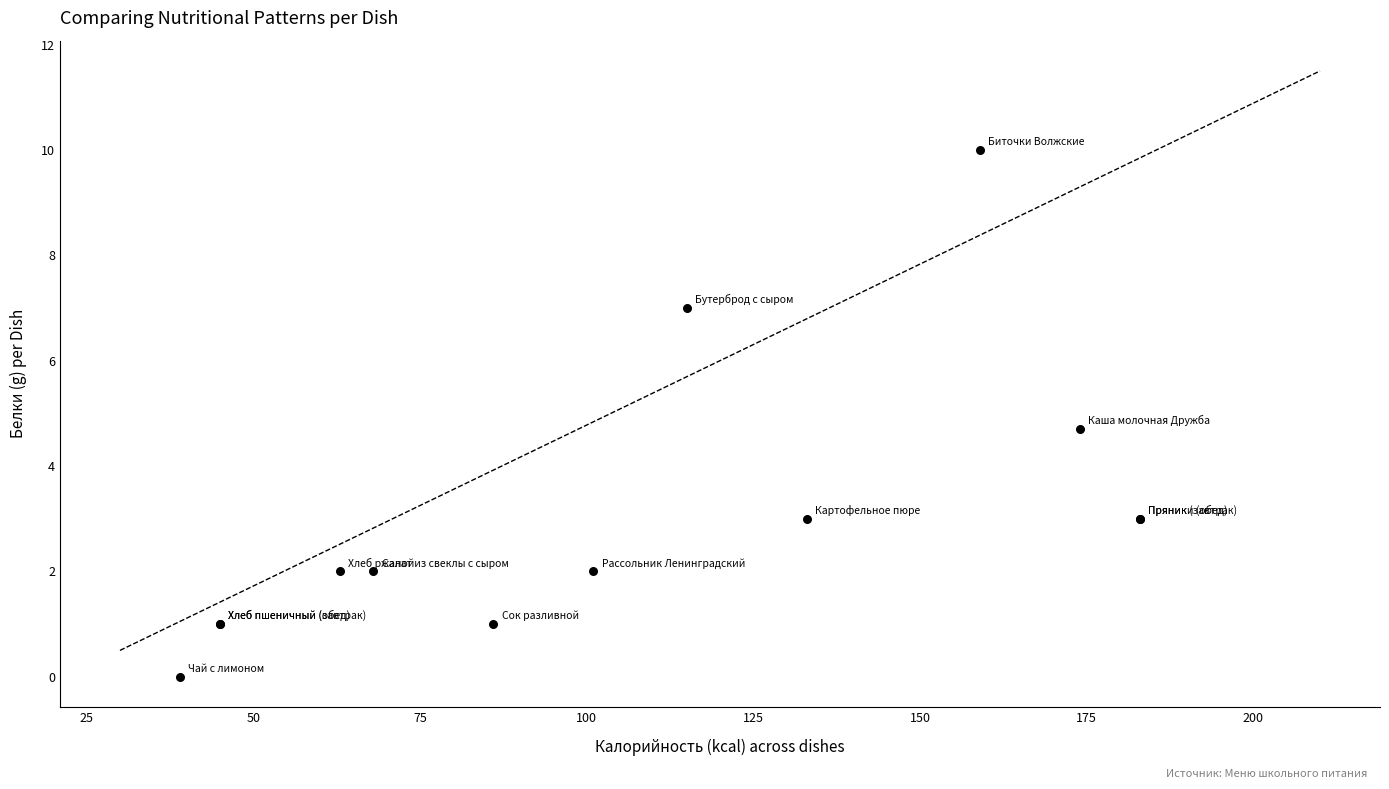

What Y value in the scatter plot is closest to 5?

4.7